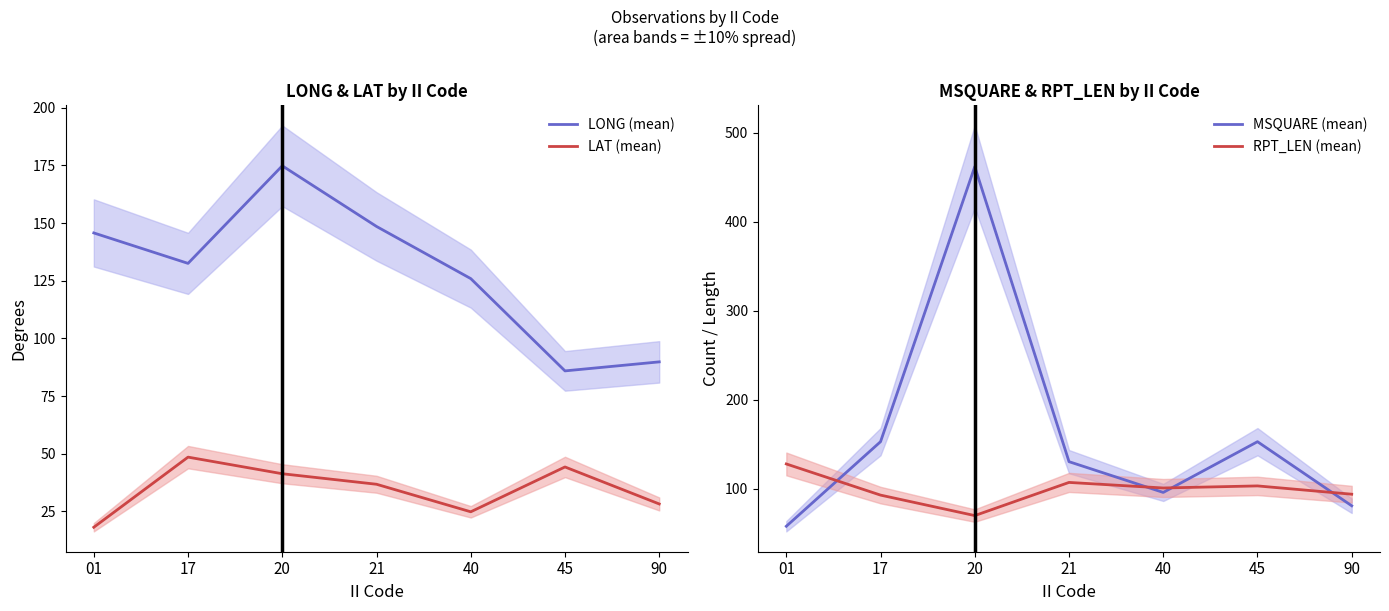

True or false: LAT (mean) and RPT_LEN (mean) intersect in this chart.

False